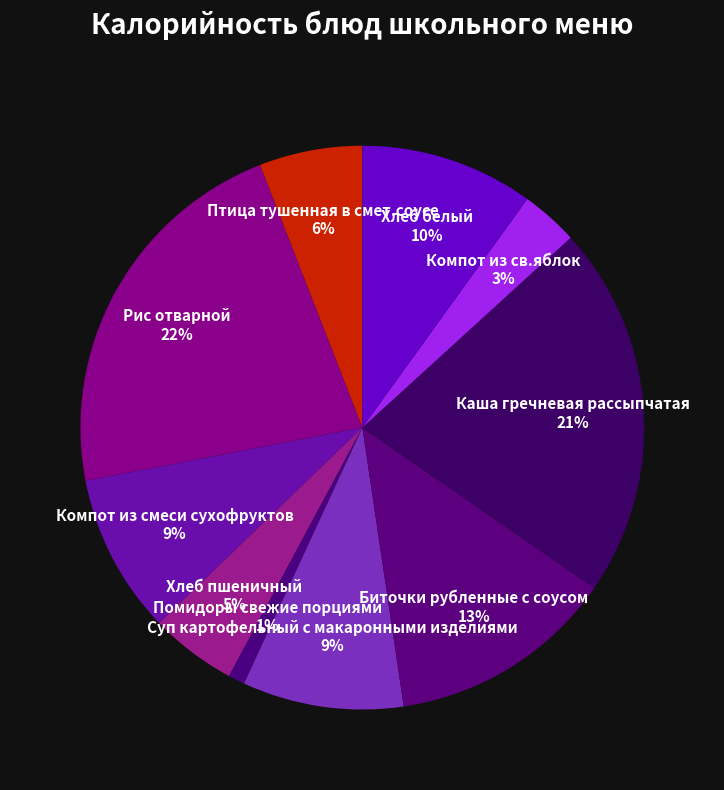

Which slice is the smallest?

Помидоры свежие порциями